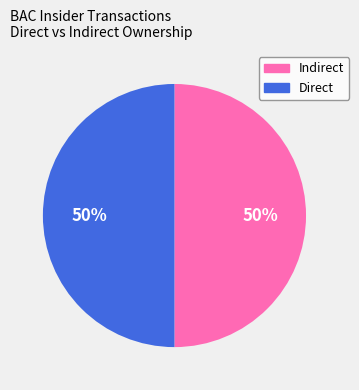

Do Indirect and Direct together represent more than half of the pie?

Yes